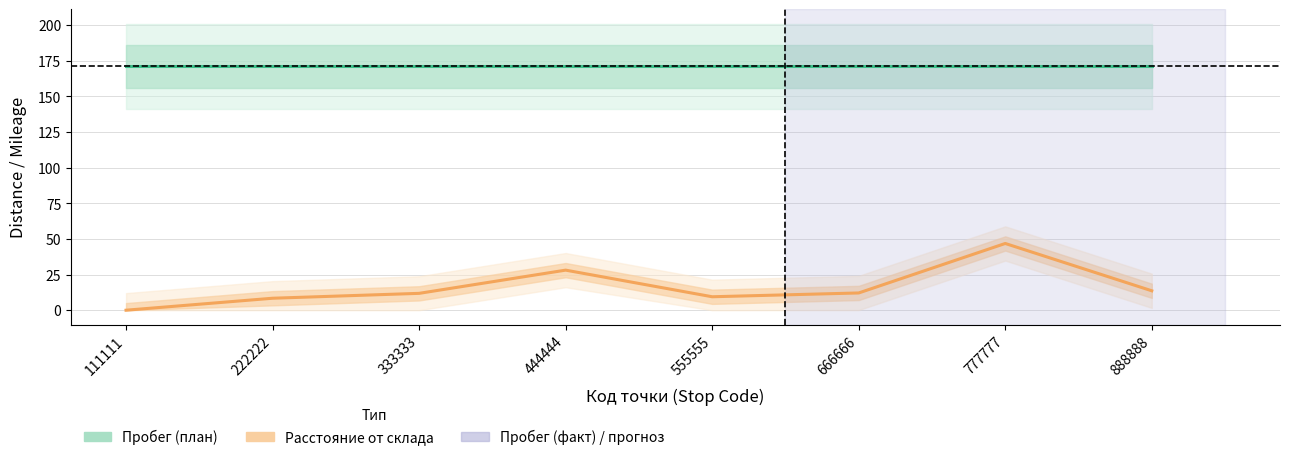

Is this an area chart (filled region under the line)?

No